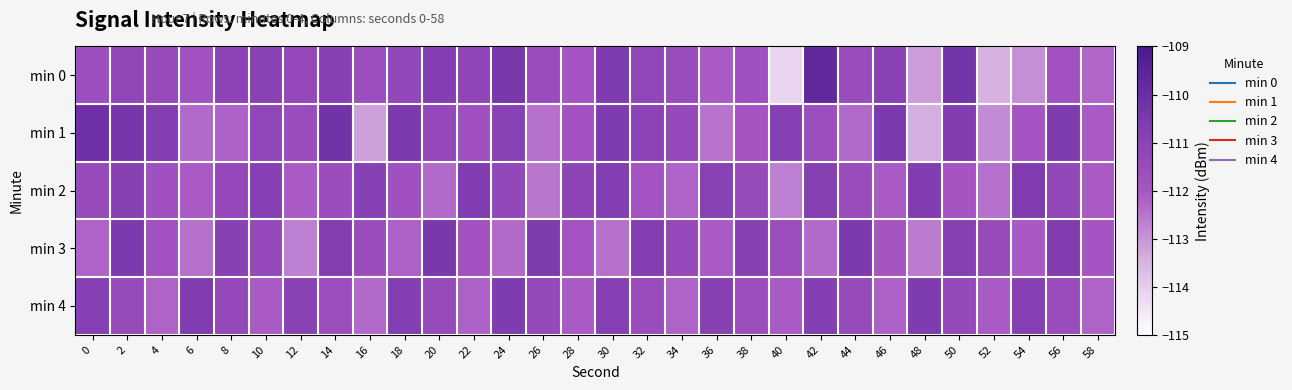

Rank the series by their average value, from highest to lowest.

min 4, min 1, min 2, min 0, min 3